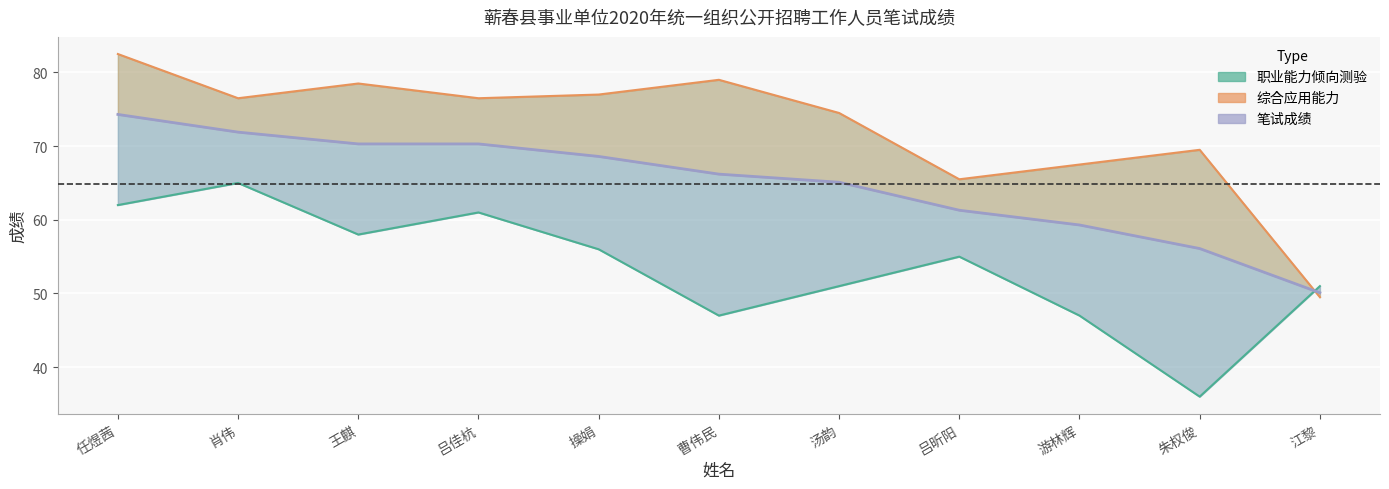

Reading left to right, what are all the values shown in this chart?

职业能力倾向测验: 62.0	65.0	58.0	61.0	56.0	47.0	51.0	55.0	47.0	36.0	51.0
综合应用能力: 82.5	76.5	78.5	76.5	77.0	79.0	74.5	65.5	67.5	69.5	49.5
笔试成绩: 74.3	71.9	70.3	70.3	68.6	66.2	65.1	61.3	59.3	56.1	50.1